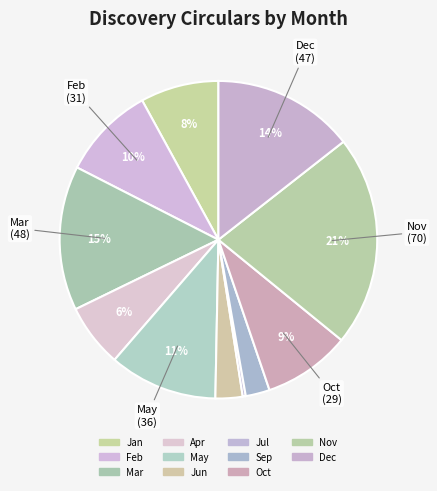

How many slices are in this pie chart?

11